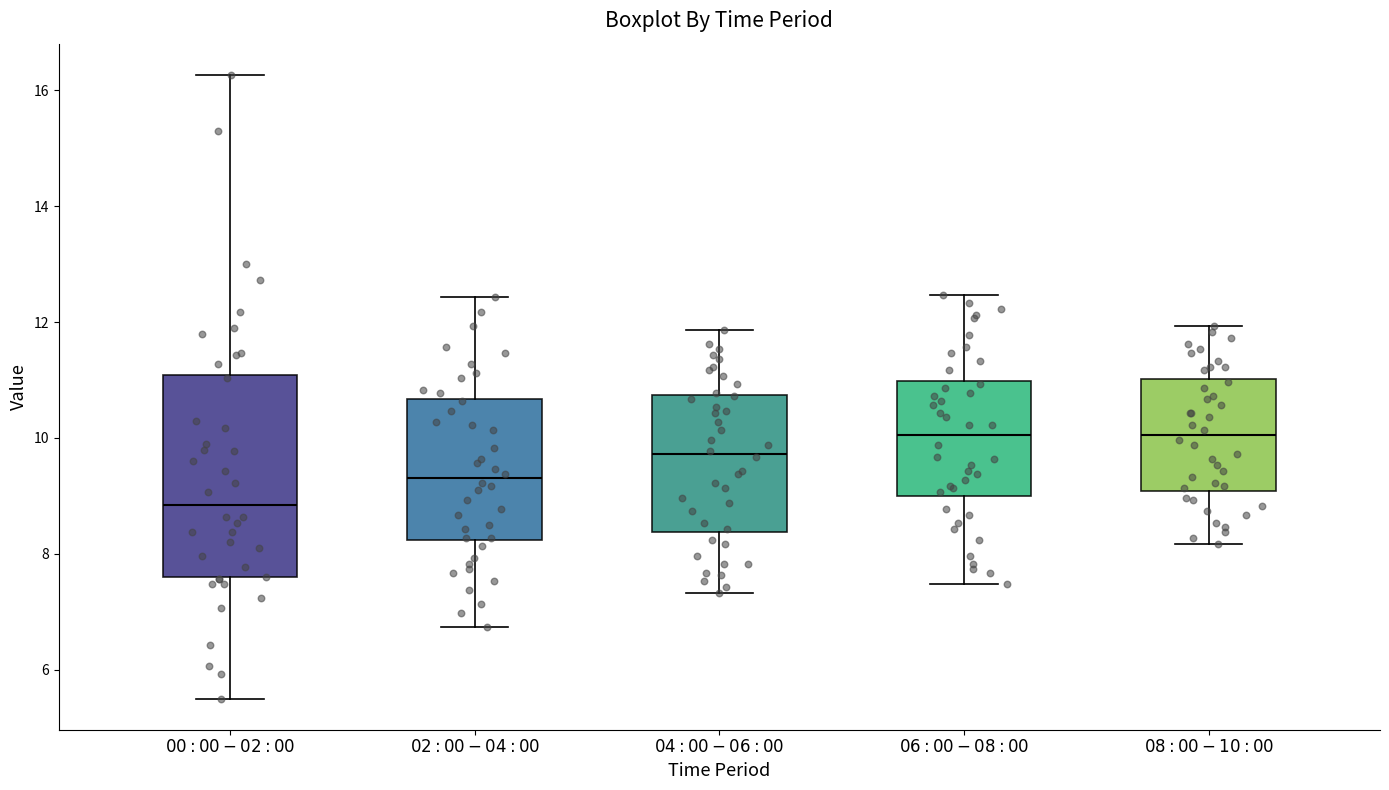

Which box is the tallest, from its lower edge to its upper edge?

$\it{00:00-02:00}$